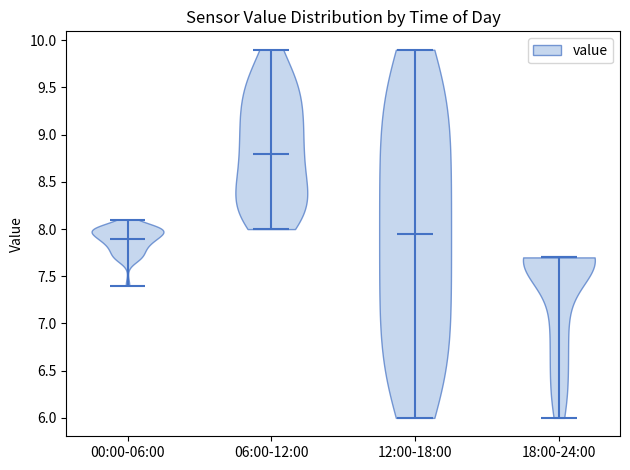

Reading left to right, read every violin against the y-axis: where its median line is, and the lowest and highest points it reaches. The values are not printed on the chart, so give them approximately, as read against the axis.

00:00-06:00: median line 7.90, lowest point 7.40, highest point 8.10
06:00-12:00: median line 8.80, lowest point 8.00, highest point 9.90
12:00-18:00: median line 7.95, lowest point 6.00, highest point 9.90
18:00-24:00: median line 7.70, lowest point 6.00, highest point 7.70